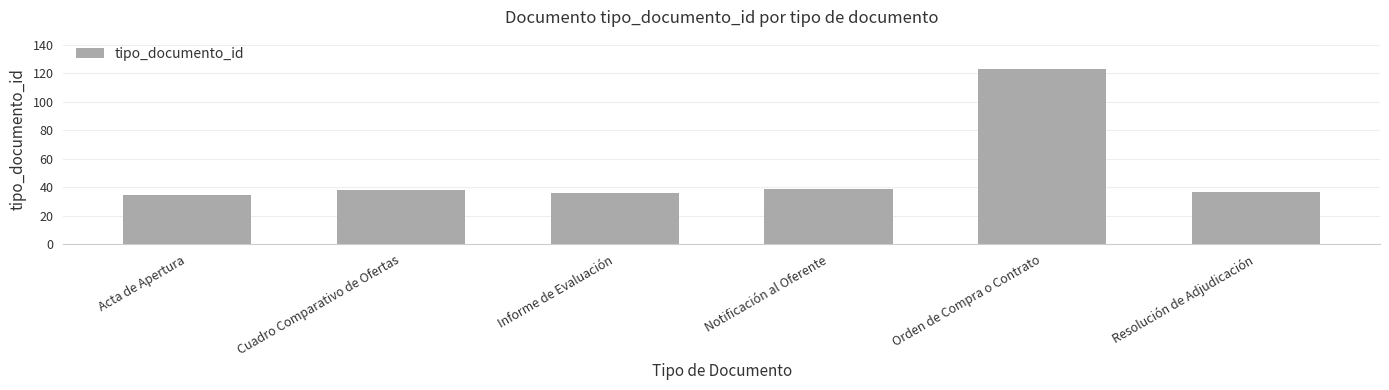

Reading left to right, list all the values displayed in this chart.

35	38	36	39	123	37